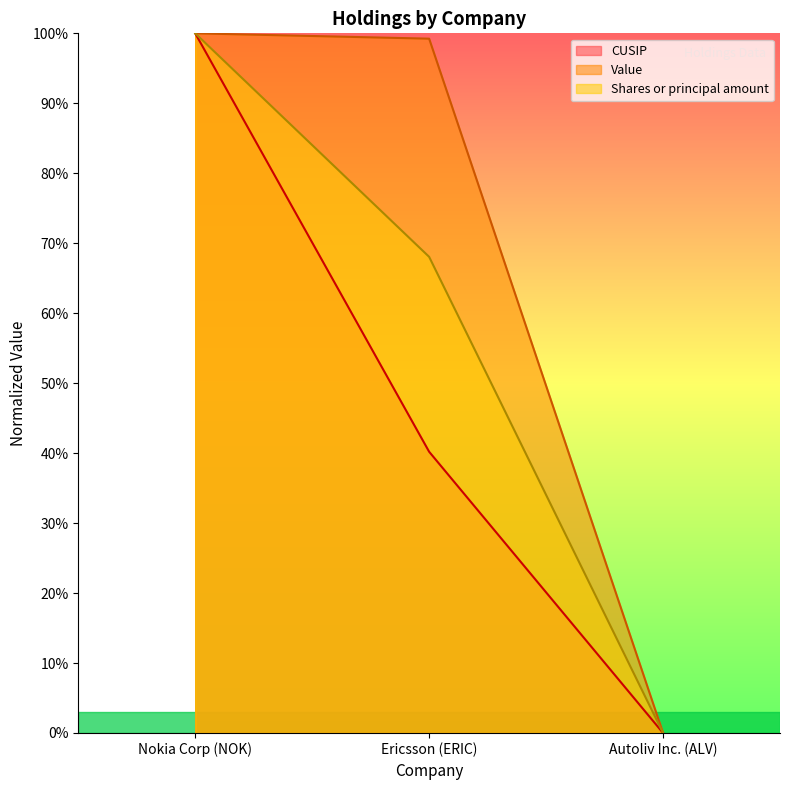

Count the number of categories in the chart.

3